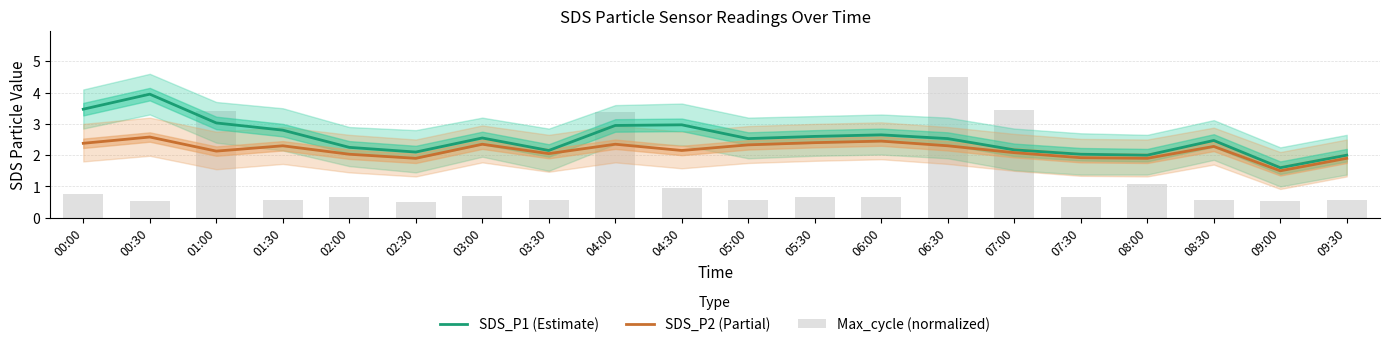

What is the difference between the highest and lowest values at 01:30?

2.2